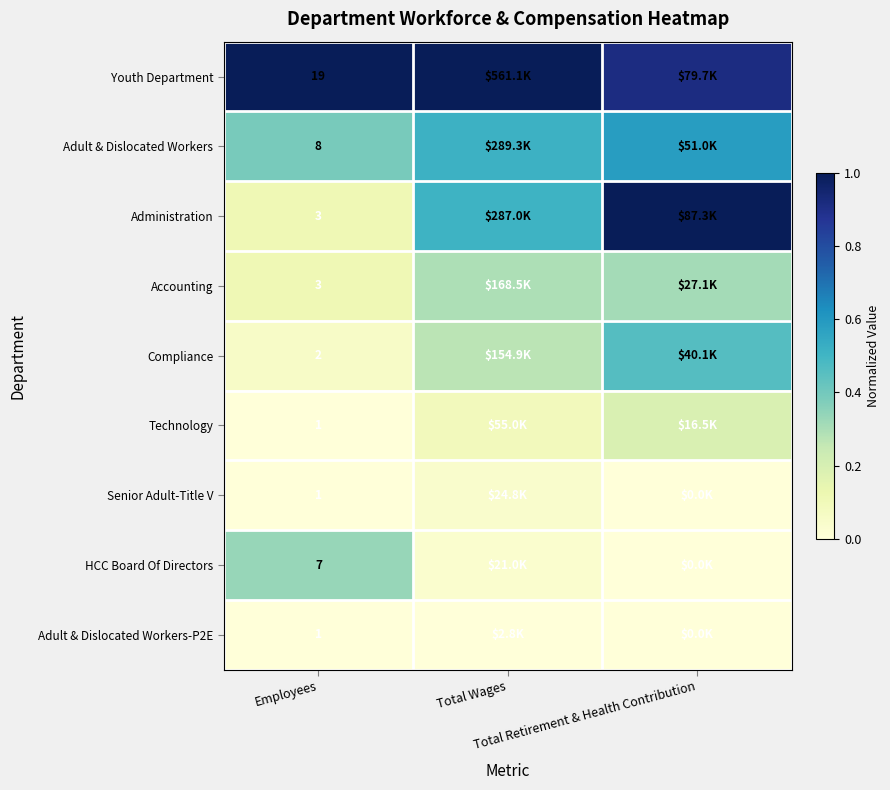

At how many categories does at least one series exceed 0?

3